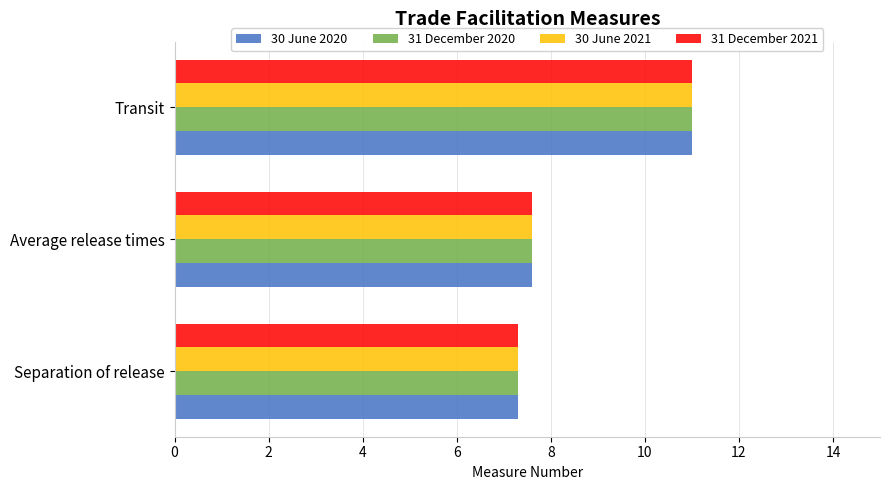

What is the difference between the maximum and minimum values in the 30 June 2020 series?

3.7